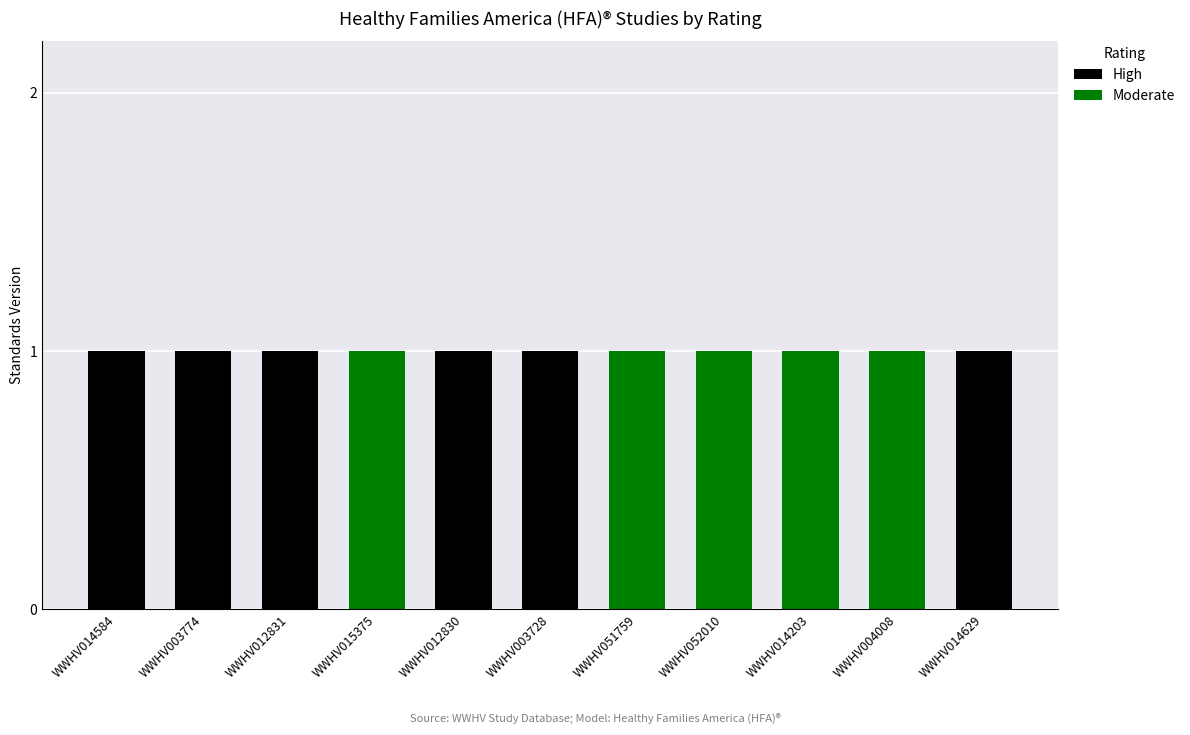

Is it true that High equals 1 at WWHV015375?

False